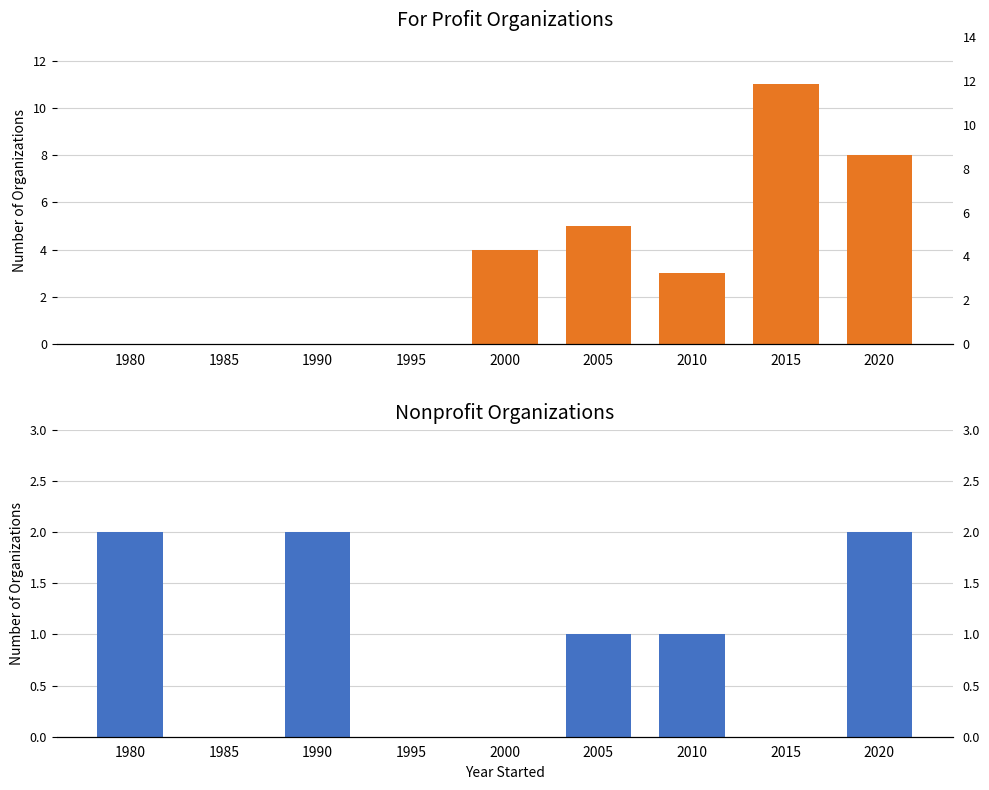

Count the number of data series in this chart.

2